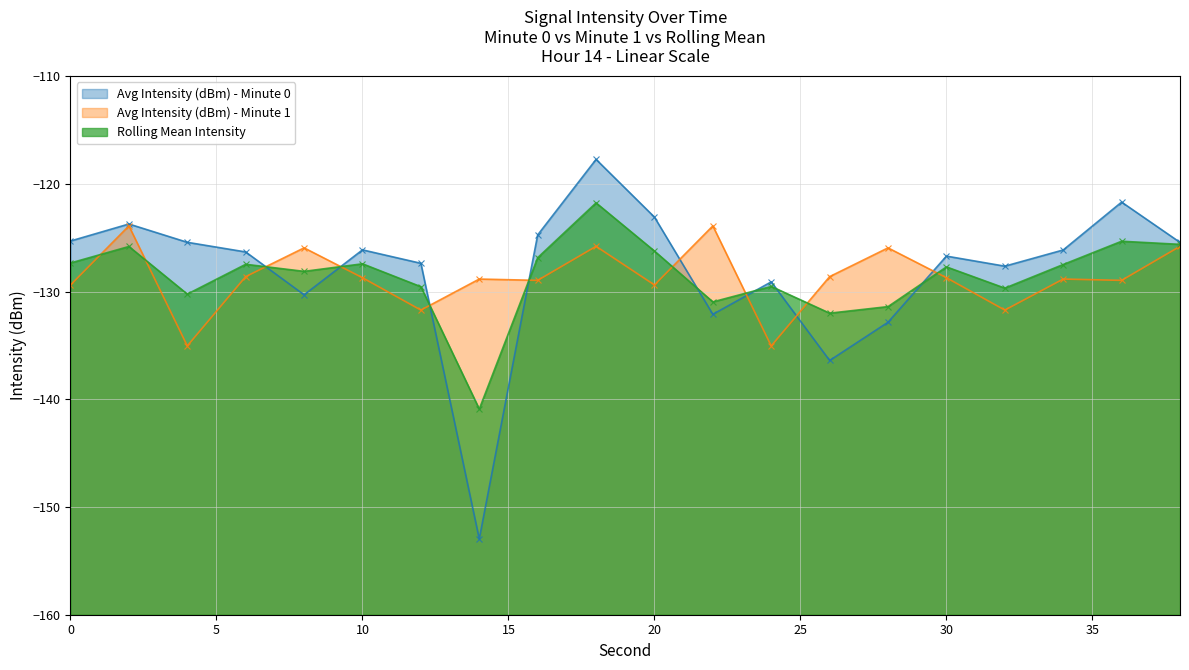

At 0, list the series in order from smallest to largest.

Avg Intensity (dBm) - Minute 1, Rolling Mean Intensity, Avg Intensity (dBm) - Minute 0